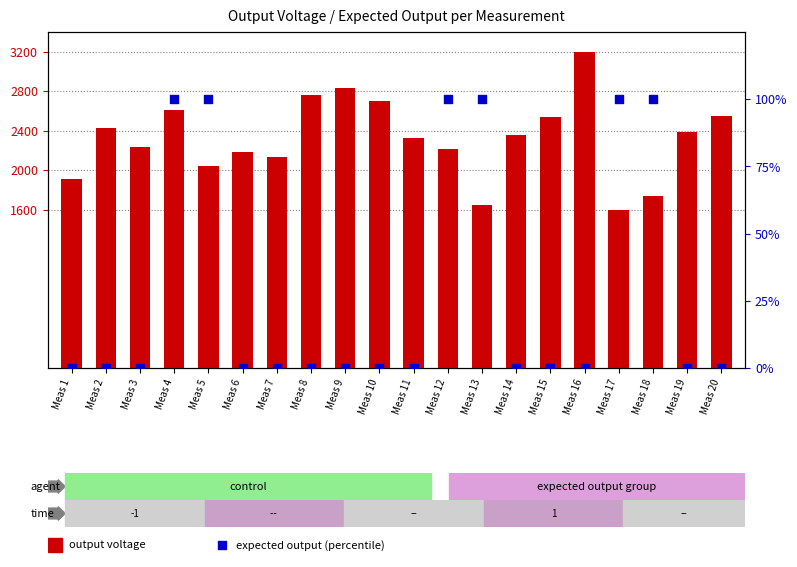

At how many categories does at least one series exceed 218?

20